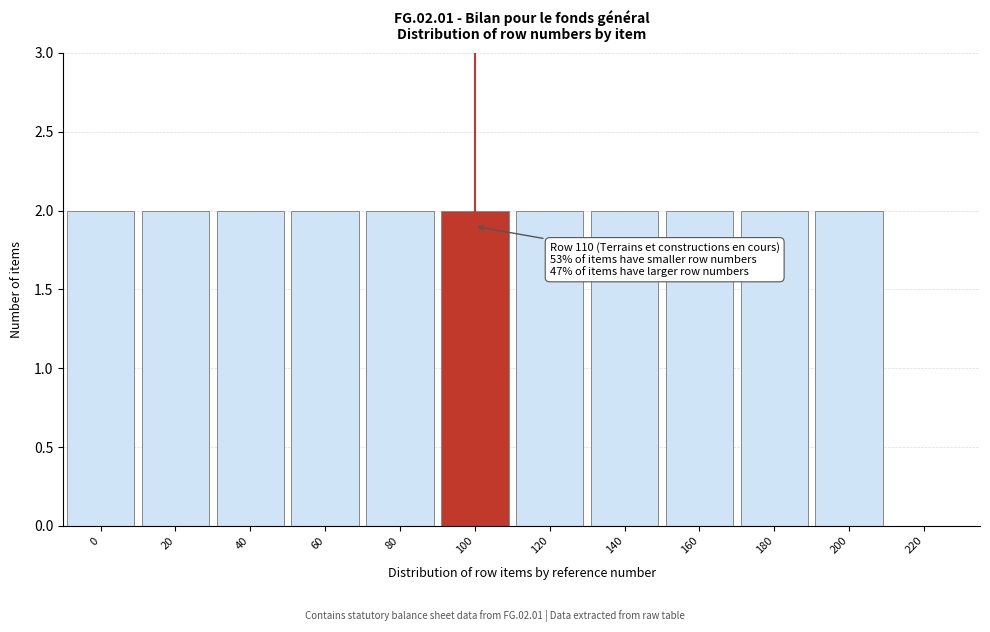

Reading left to right, what are all the values shown in this chart?

0=2	20=2	40=2	60=2	80=2	100=2	120=2	140=2	160=2	180=2	200=2	220=0